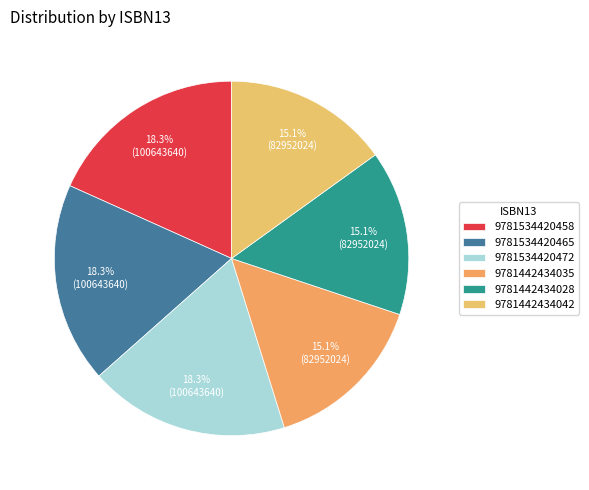

To the nearest percent, what portion does 9781534420465 represent?

18%